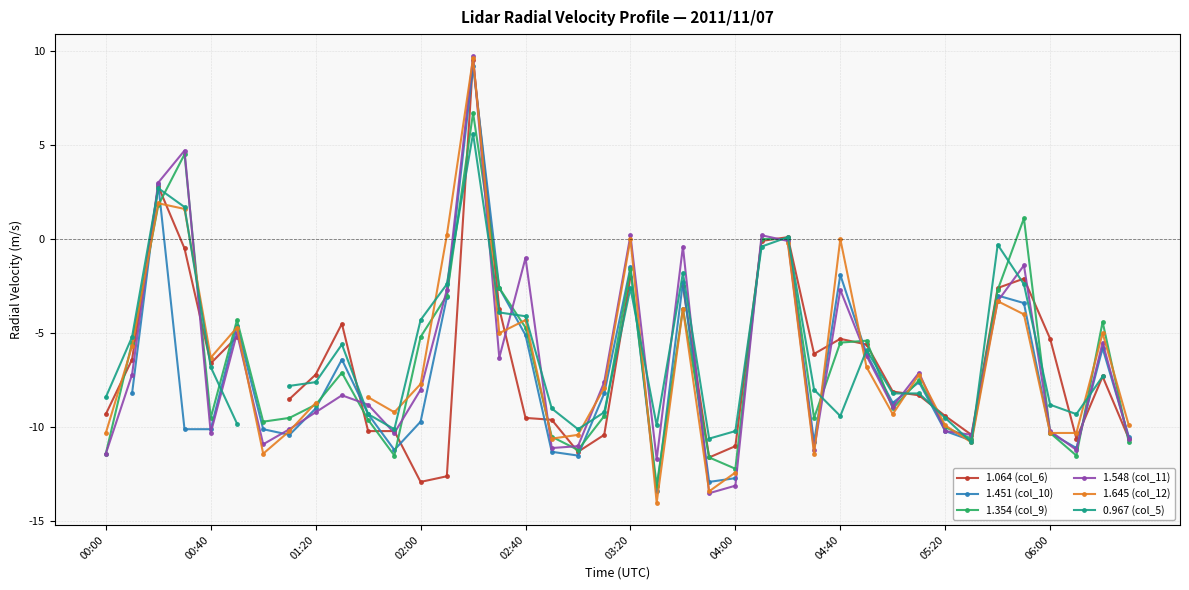

The value of 1.354 (col_9) at 05:20 is -13.1. True or false?

False